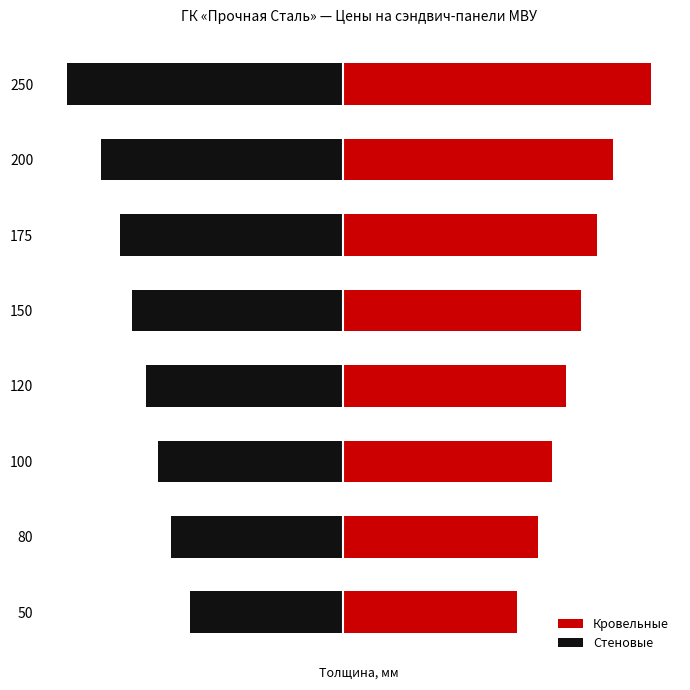

Rank the series by their average value, from highest to lowest.

Кровельные, Стеновые